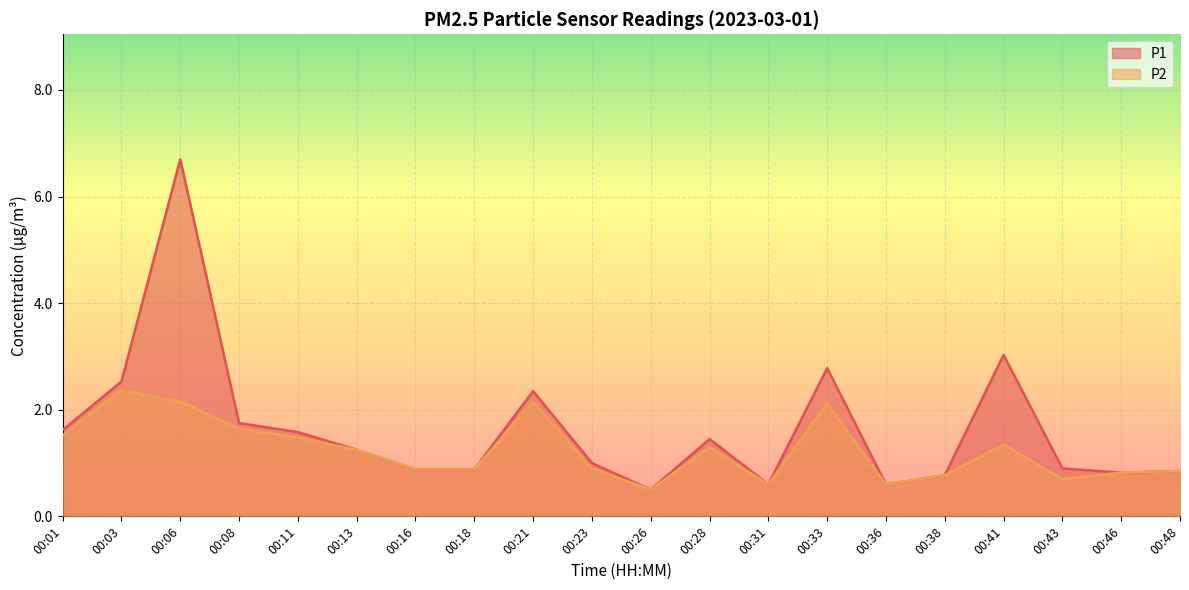

True or false: P1 has a value of 2.4 at 00:21.

True